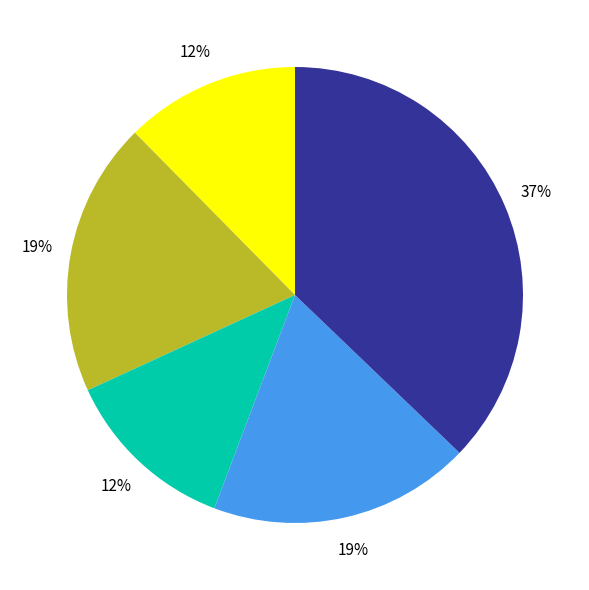

To the nearest percent, what is the average slice percentage?

20%